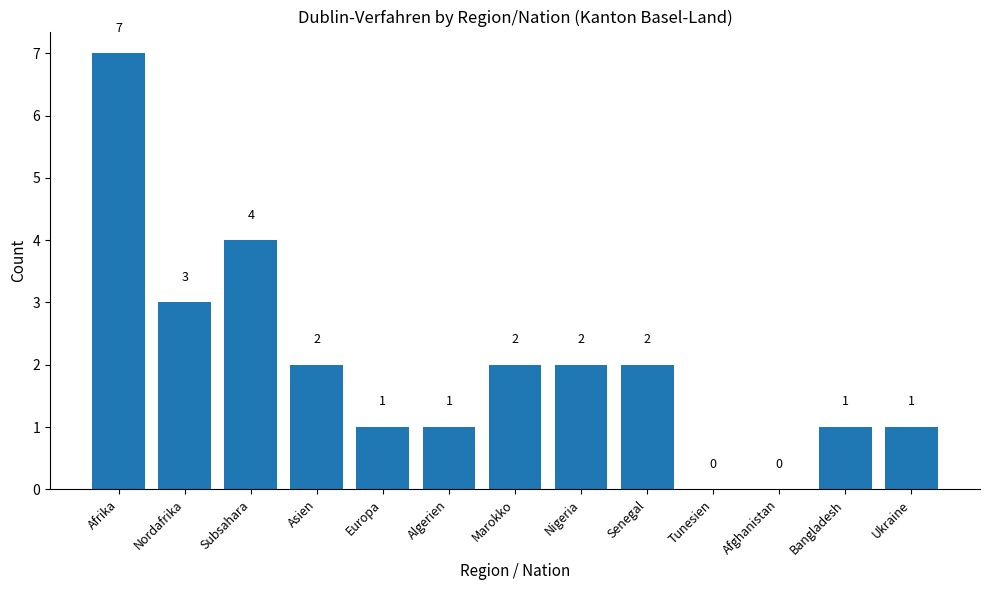

The chart shows a value of -4 at Afghanistan. True or false?

False